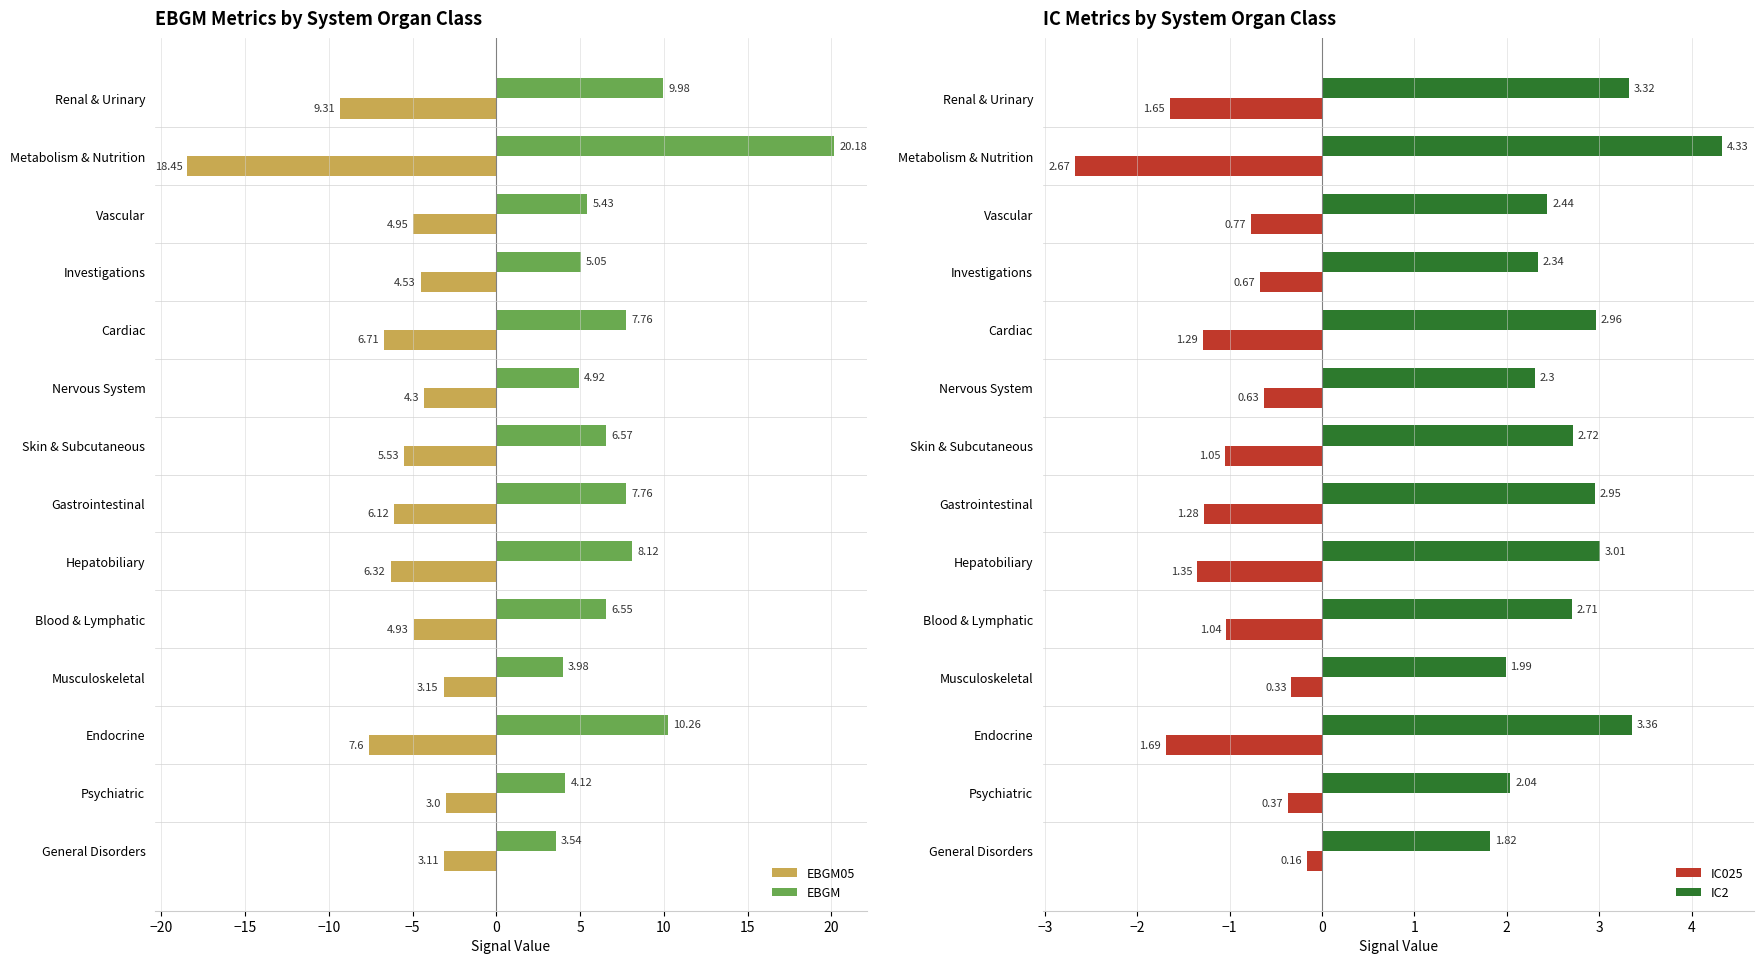

What are all the series names shown in the legend?

EBGM05, EBGM, IC025, IC2